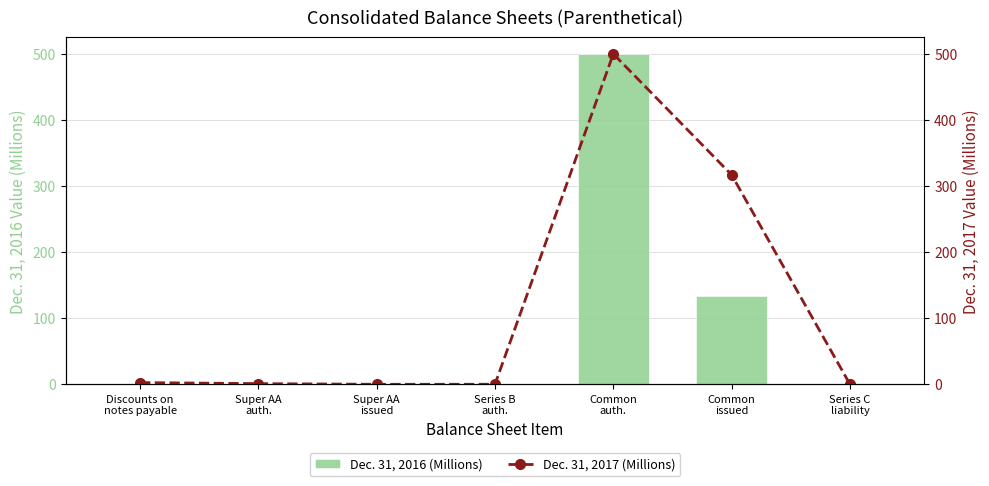

What are all the series names shown in the legend?

Dec. 31, 2016 (Millions), Dec. 31, 2017 (Millions)